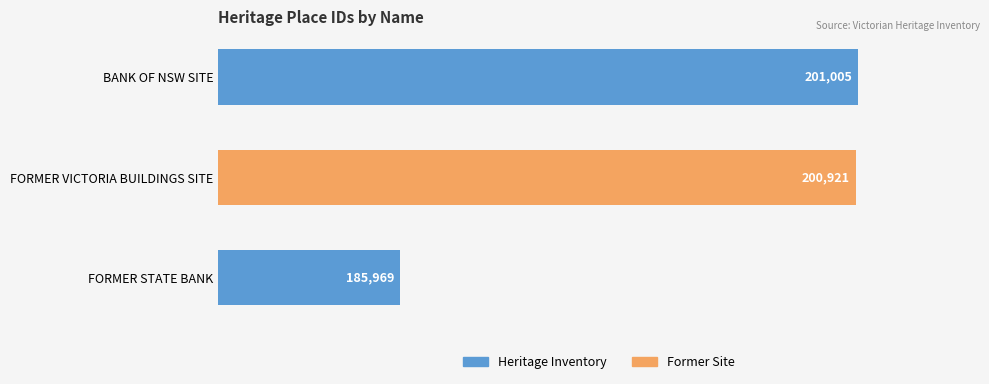

At which label is the value closest to 193487?

FORMER VICTORIA BUILDINGS SITE